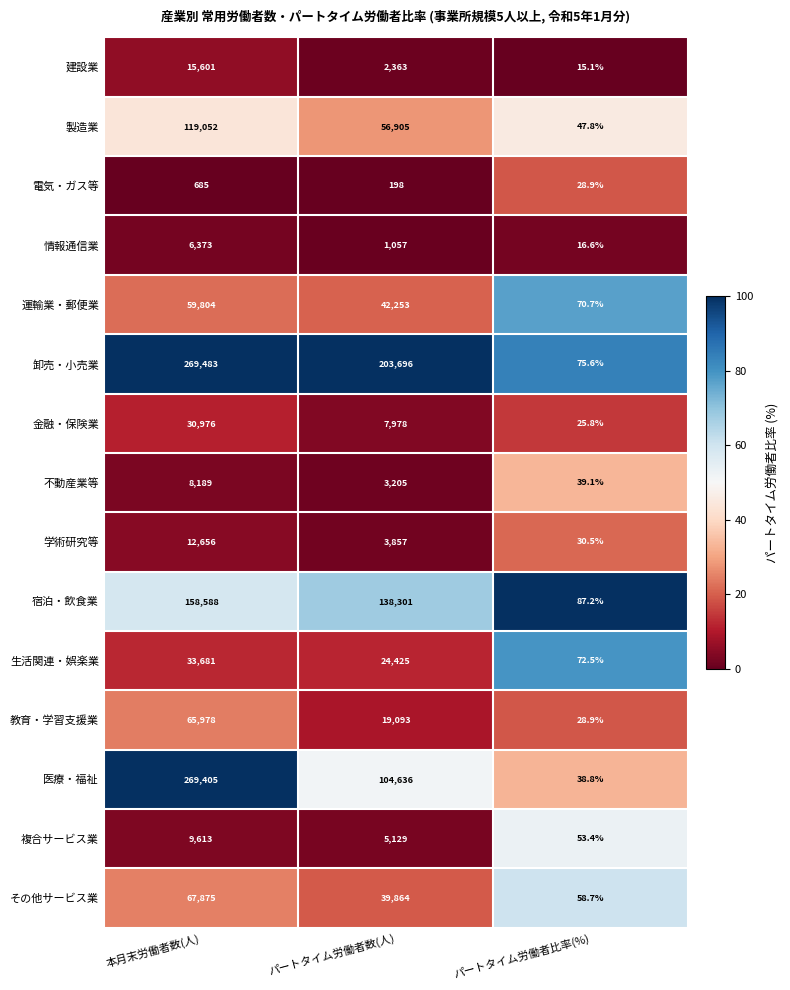

Which series has the largest range (max minus min)?

卸売・小売業